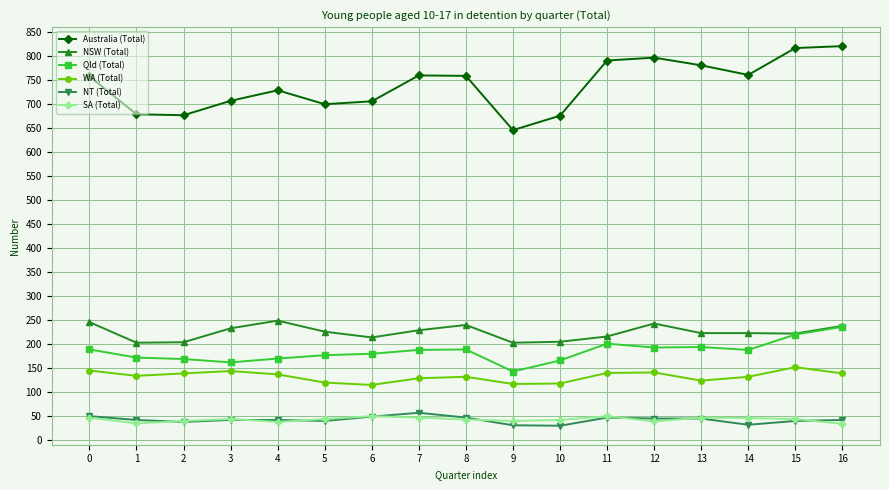

What is the greatest value displayed?

820